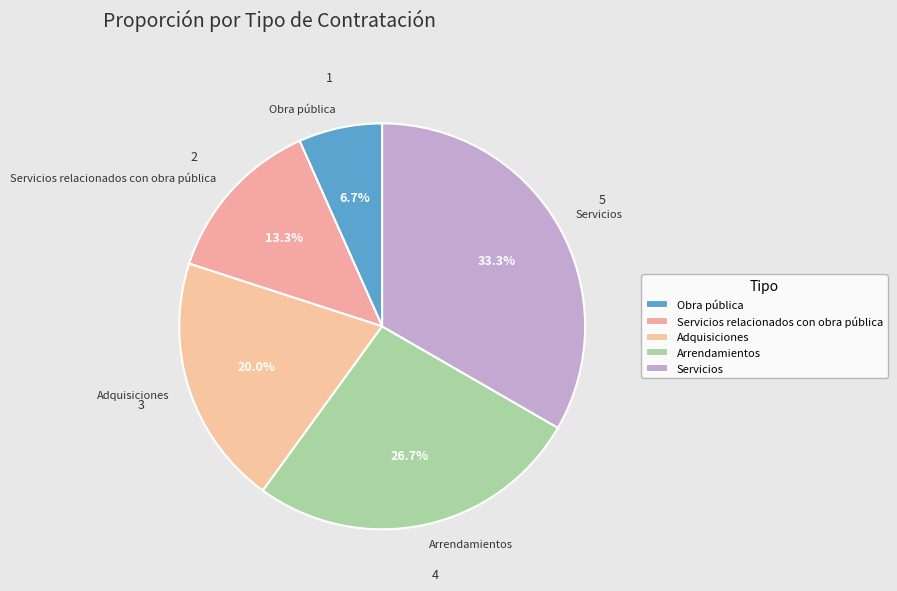

Which has a higher value, Obra pública or Servicios?

Servicios